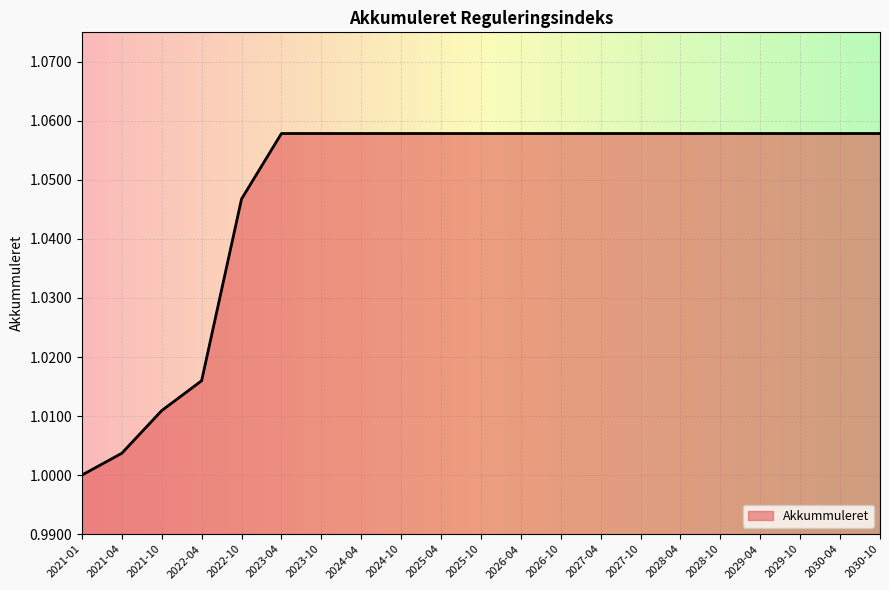

True or false: the data shows 1.0 at 2022-10.

True